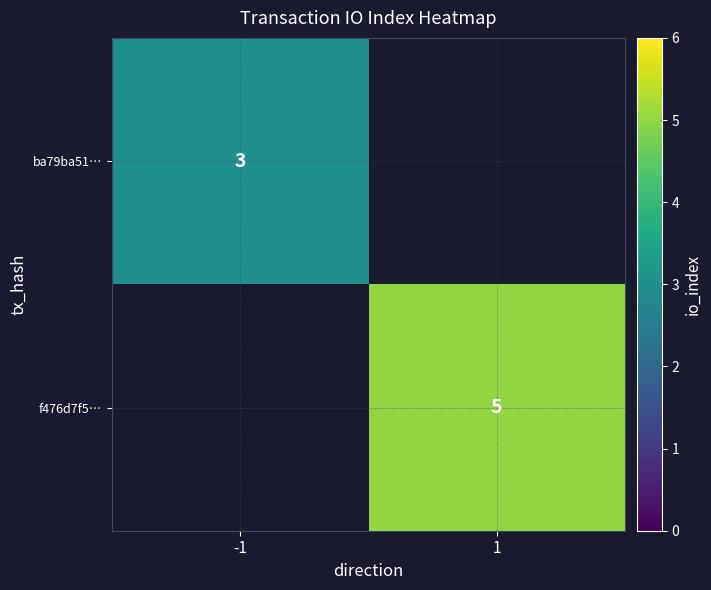

What is the difference between the highest and lowest values at -1?

3